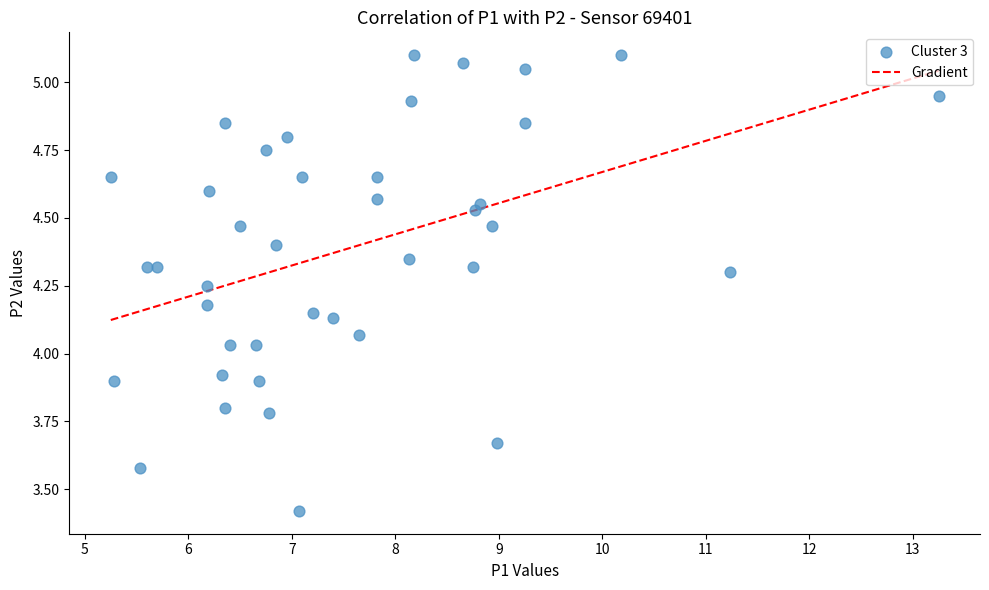

What is the range of X values (max minus min)?

8.0